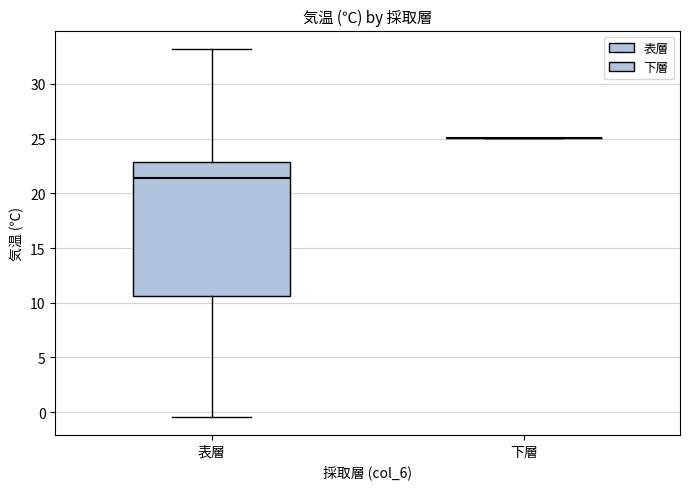

Reading left to right, read every box against the y-axis: the position of its median line, the range the box covers, and the ends of its whiskers. The values are not printed on the chart, so give them approximately, as read against the axis.

表層: median 21.5, box 10.5 to 23.0, whiskers -0.5 to 33.0
下層: box collapsed to a line at 25.0, whiskers 25.0 to 25.0